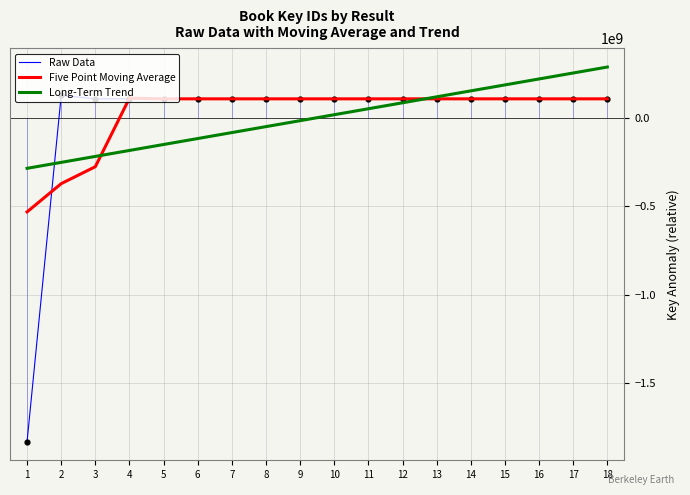

At how many categories does at least one series exceed -40770532?

17